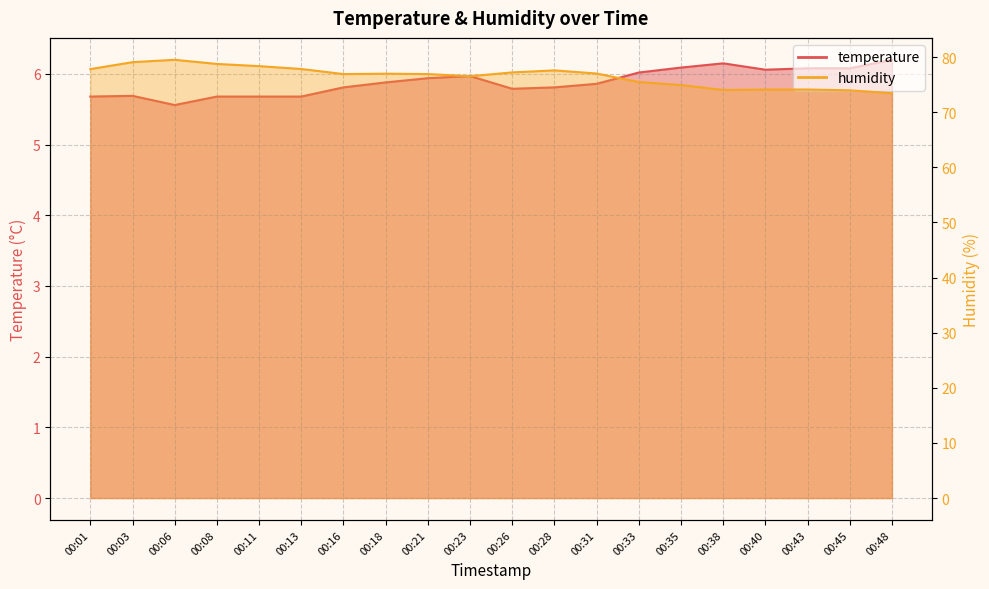

What is the sum of the humidity values at 00:31 and 00:11?

155.4